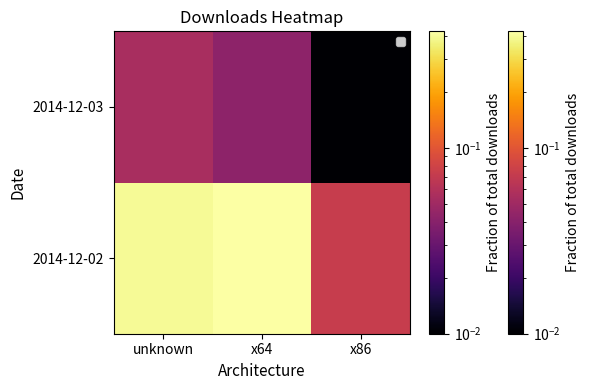

Rank the categories by value from highest to lowest.

unknown, x64, x86